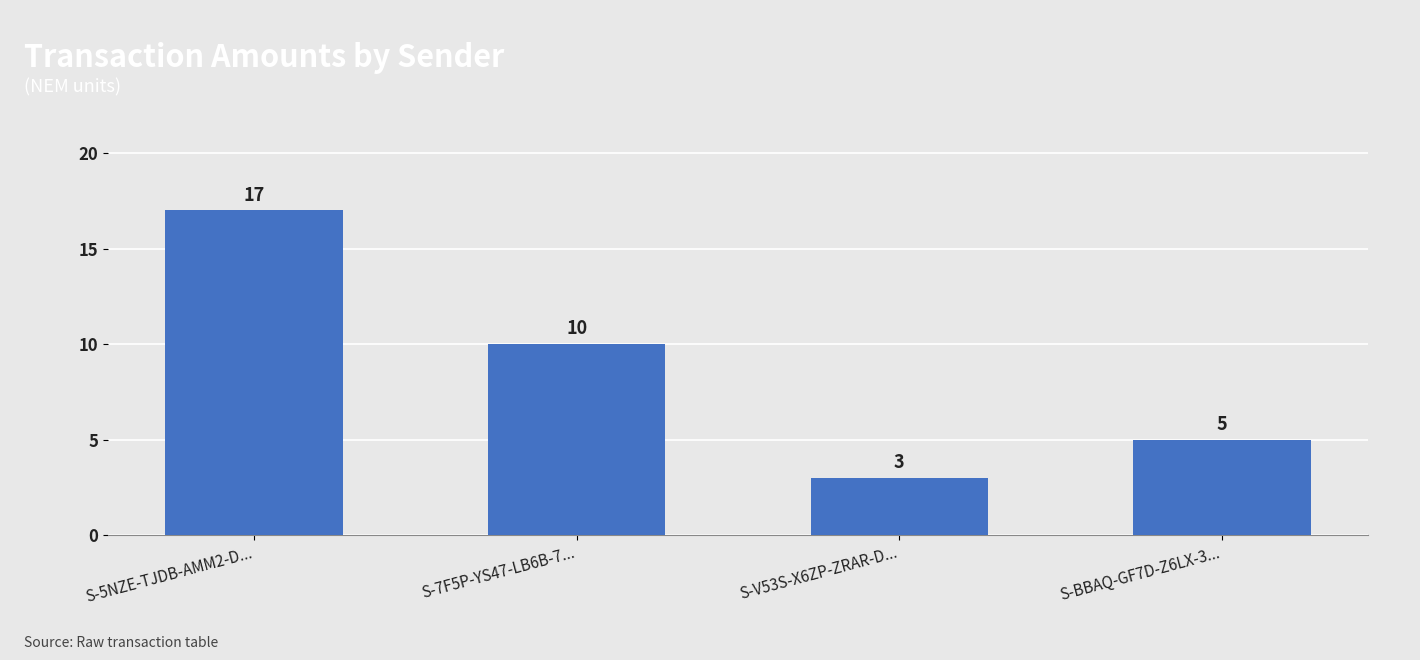

How many bars are there in total?

4